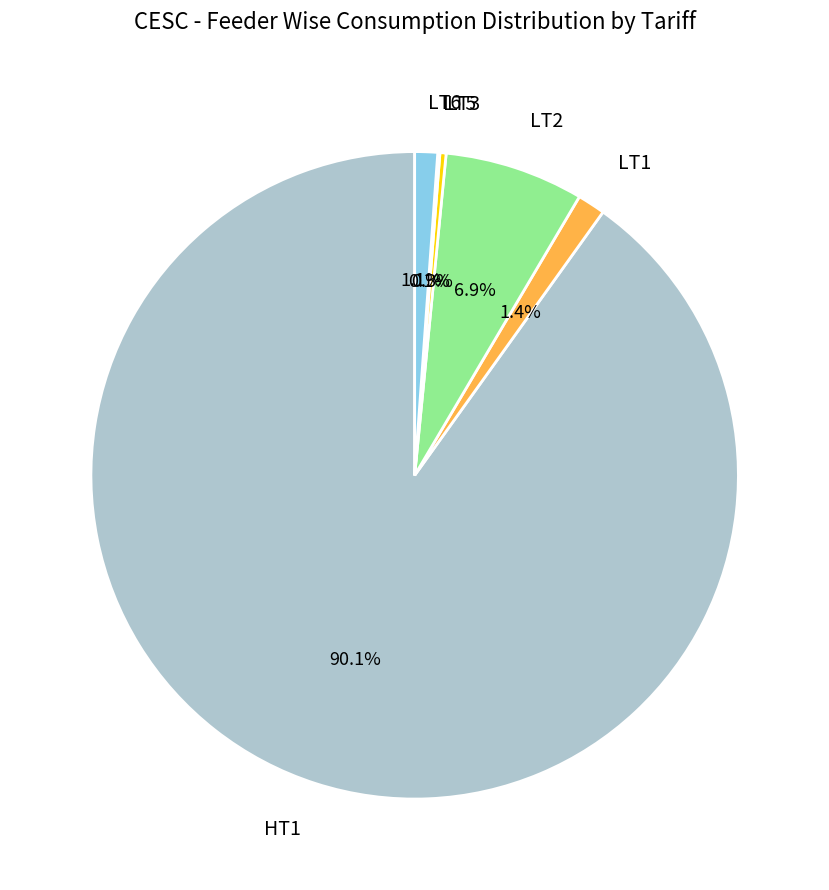

What percentage is NOT represented by LT1?

98.6%